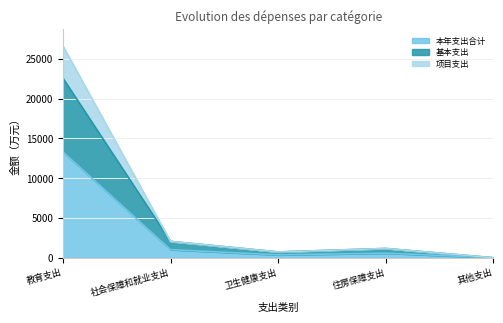

At which label does 本年支出合计 reach its minimum?

其他支出